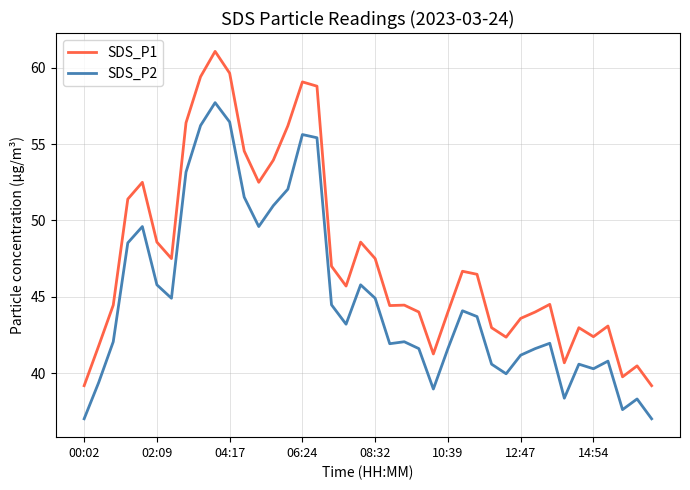

Which series has the largest range (max minus min)?

SDS_P1